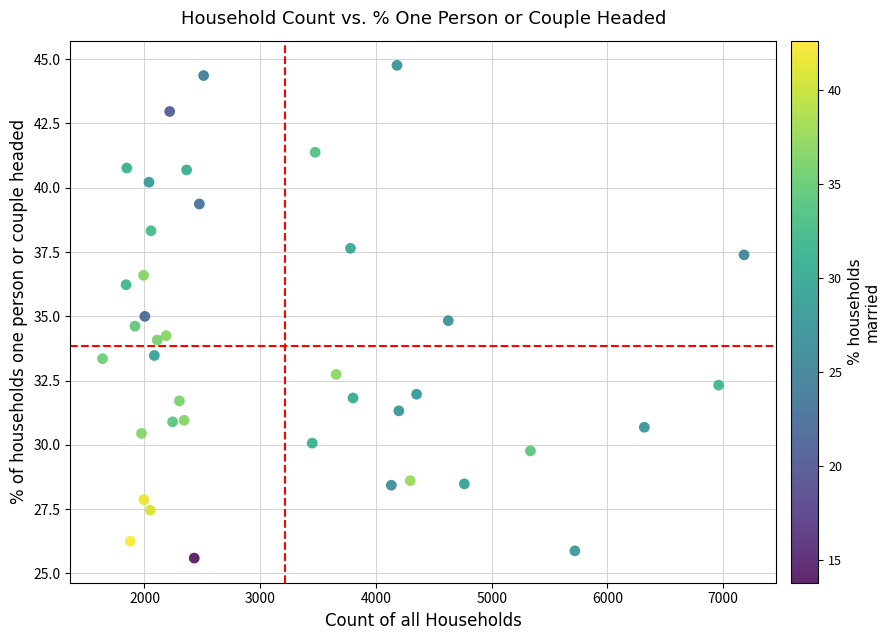

What is the range of Y values (max minus min)?

19.2